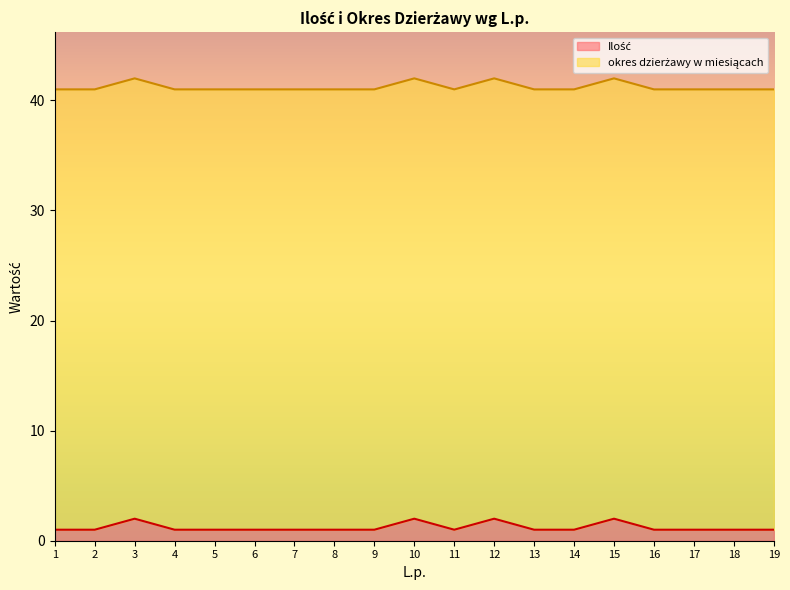

What is the value of the 5th point from the left?

1